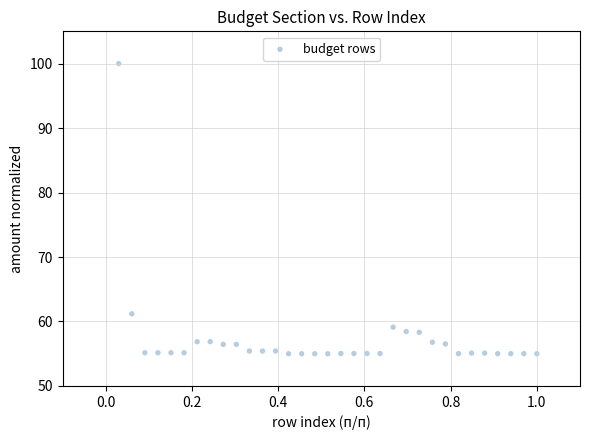

What is the range of Y values (max minus min)?

45.0